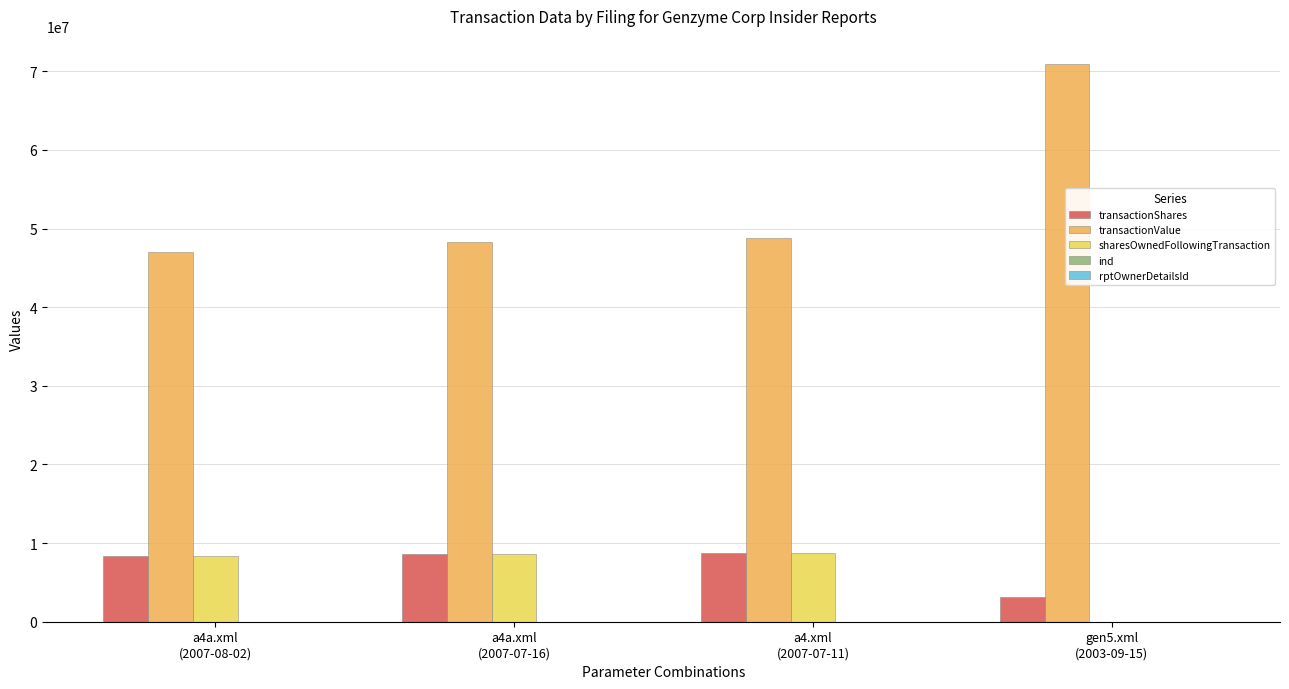

How many distinct data groups are displayed?

5